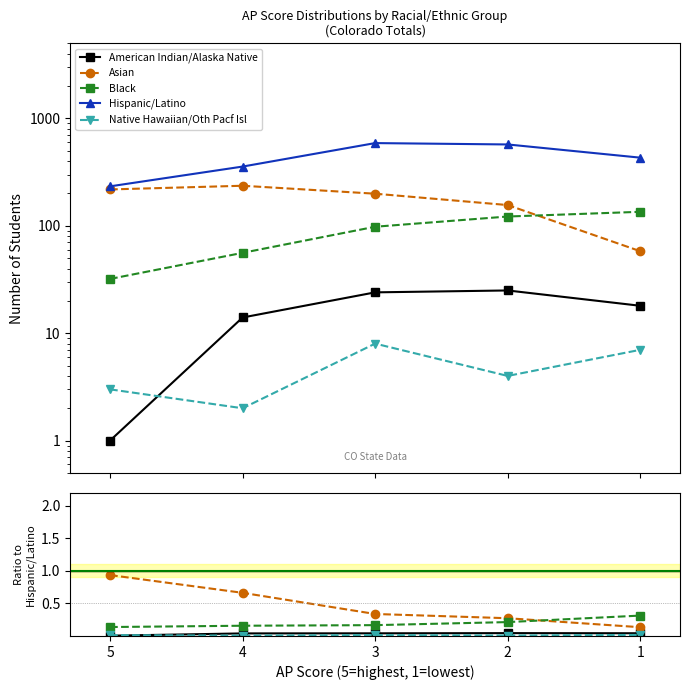

At 3, list the series in order from smallest to largest.

Native Hawaiian/Oth Pacf Isl, American Indian/Alaska Native, Black, Asian, Hispanic/Latino